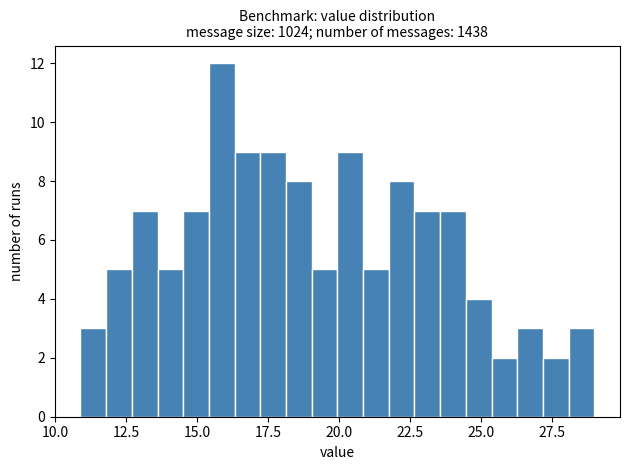

Read against the x-axis, roughly where is the centre of the tallest bar?

16.0